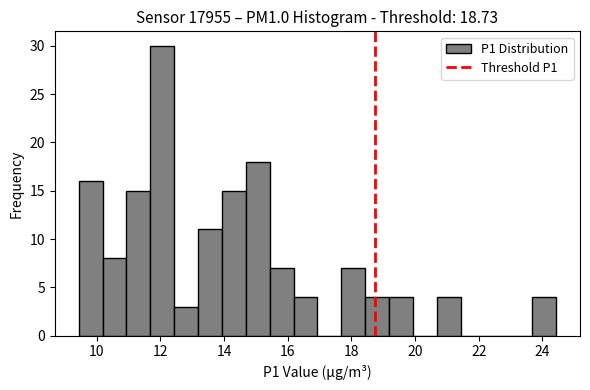

Around what value on the x-axis is the tallest bar? Give the approximate position of its centre, as read against the axis.

12.0